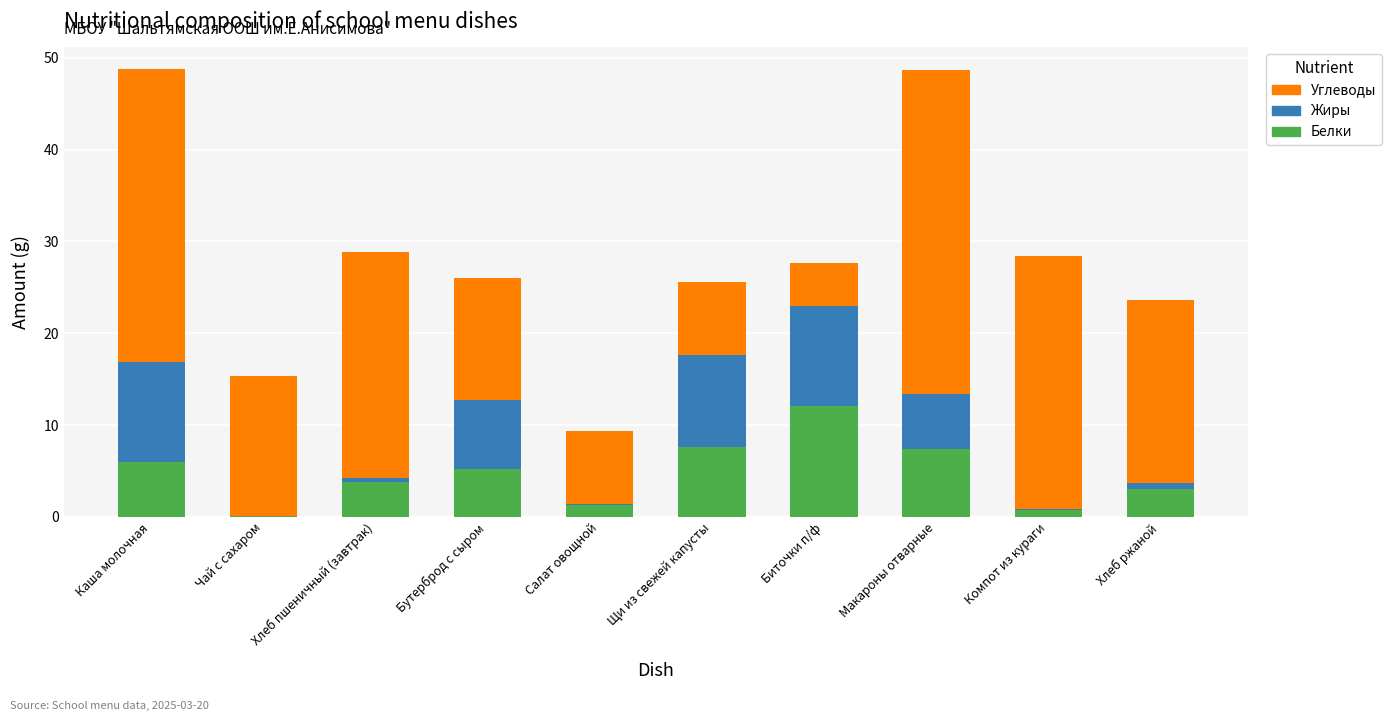

Are the bars horizontal?

No